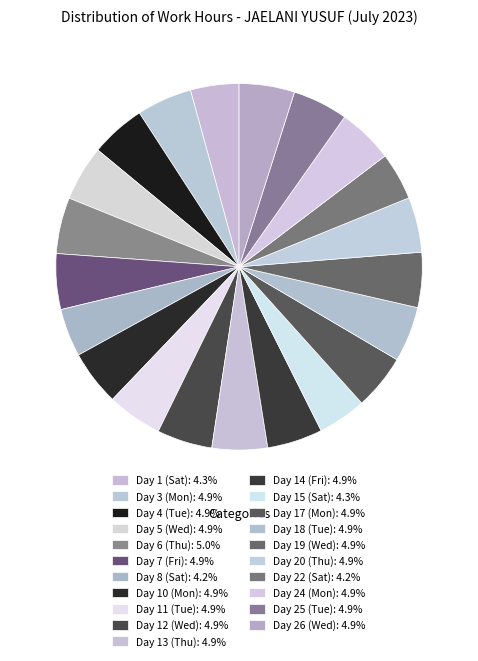

Is there any slice that represents more than half of the pie?

No